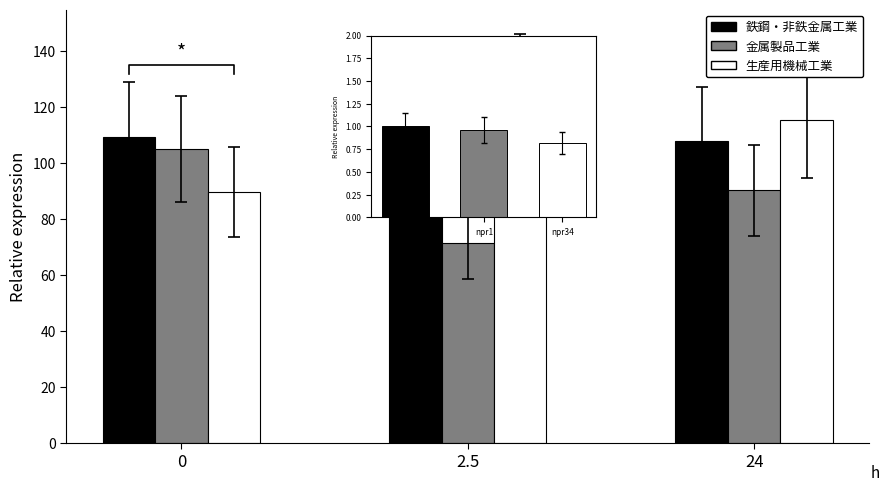

At how many categories does at least one series exceed 109?

3